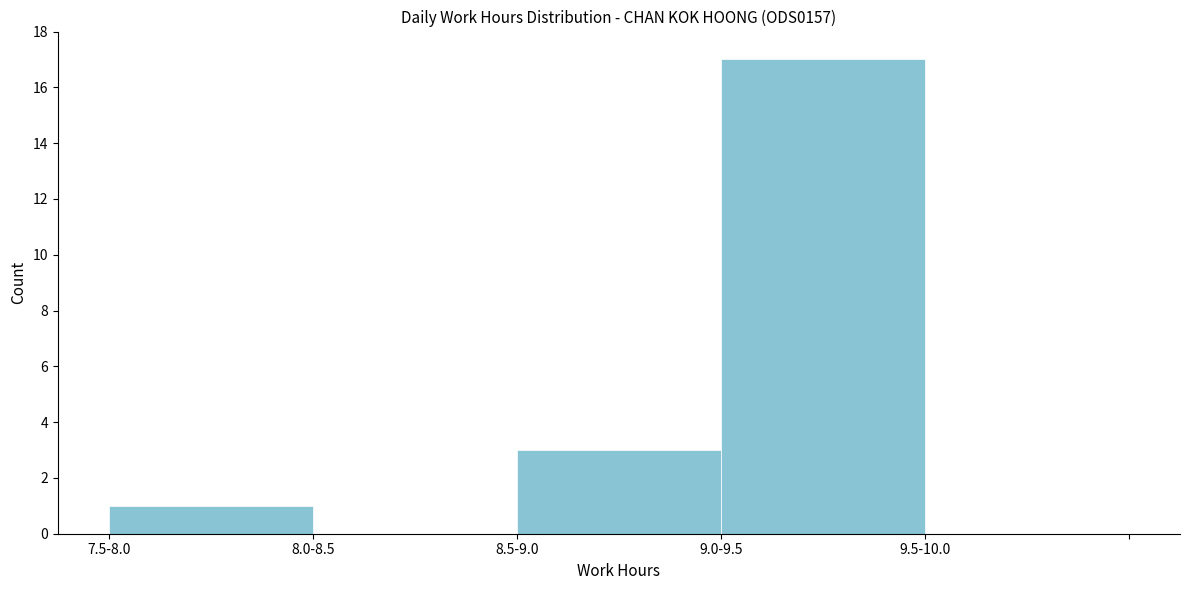

Reading right to left, extract all data points from this chart.

9.5-10.0=0	9.0-9.5=17	8.5-9.0=3	8.0-8.5=0	7.5-8.0=1